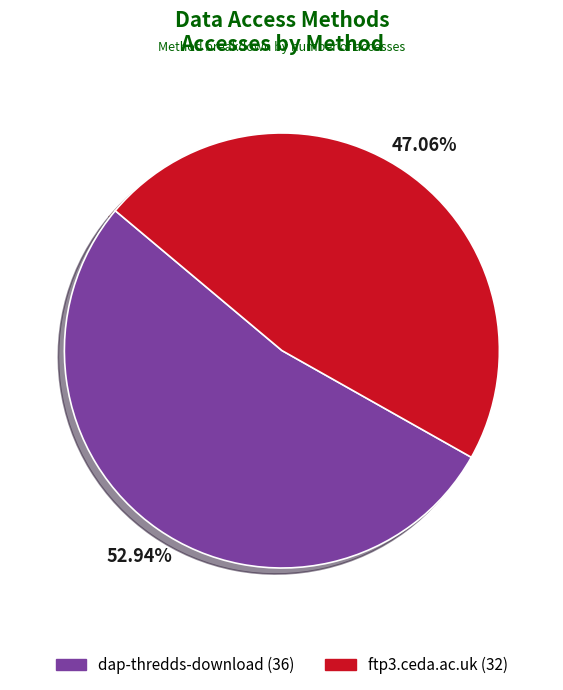

To the nearest percent, what percentage of the pie is dap-thredds-download?

53%